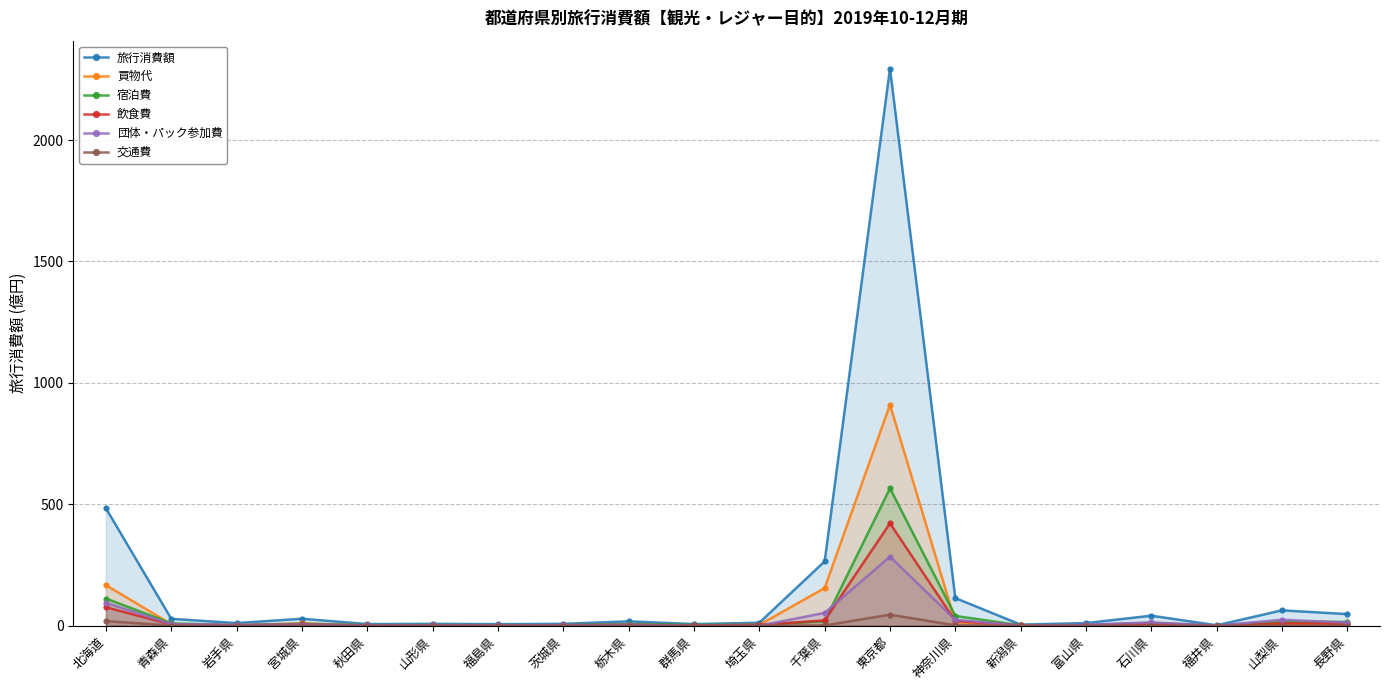

At which category does 団体・パック参加費 reach its first local valley?

岩手県